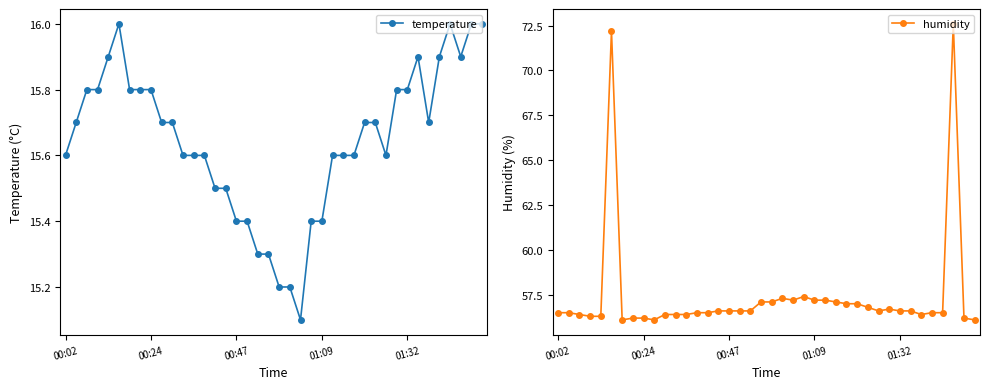

True or false: humidity has a value of 34.0 at 21.

False